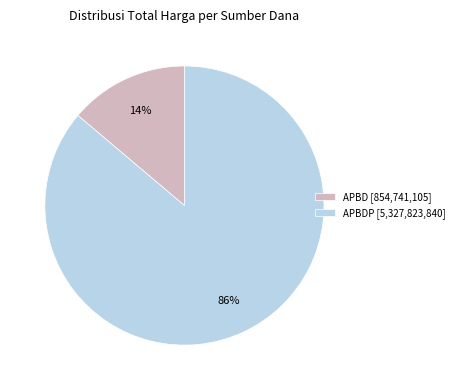

Which has a higher value, APBD [854,741,105] or APBDP [5,327,823,840]?

APBDP [5,327,823,840]